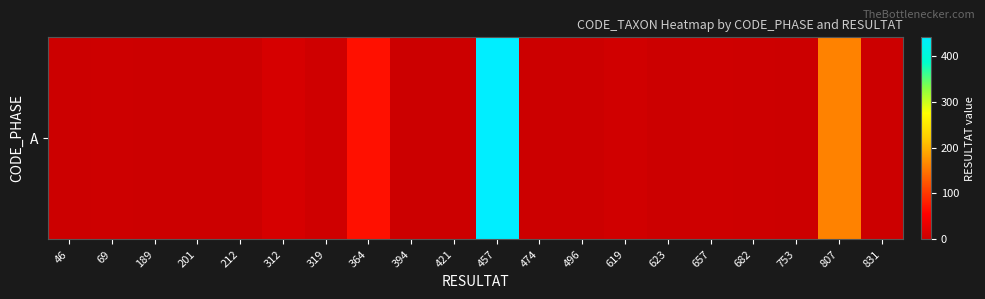

At which label does the data first exceed 1?

69